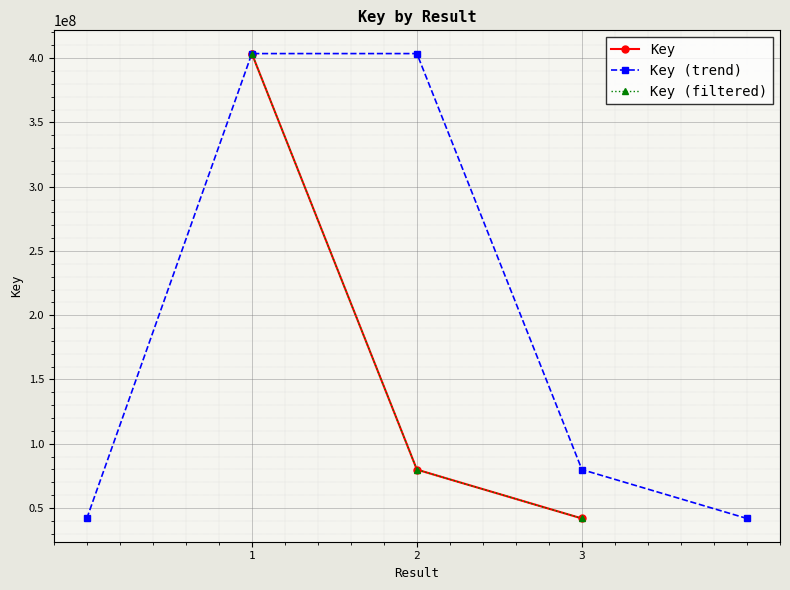

Which category has the lowest value across all series?

3